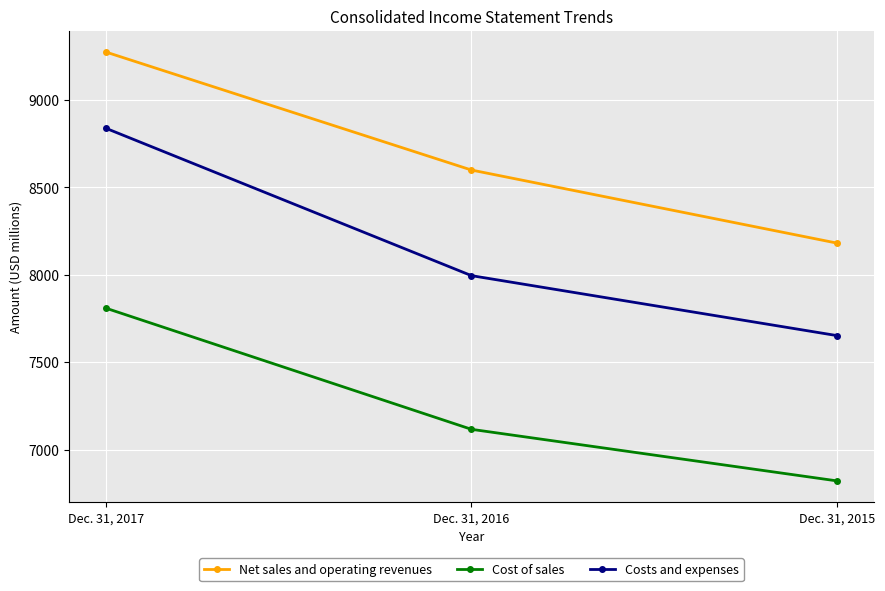

At how many categories does at least one series exceed 6877?

3